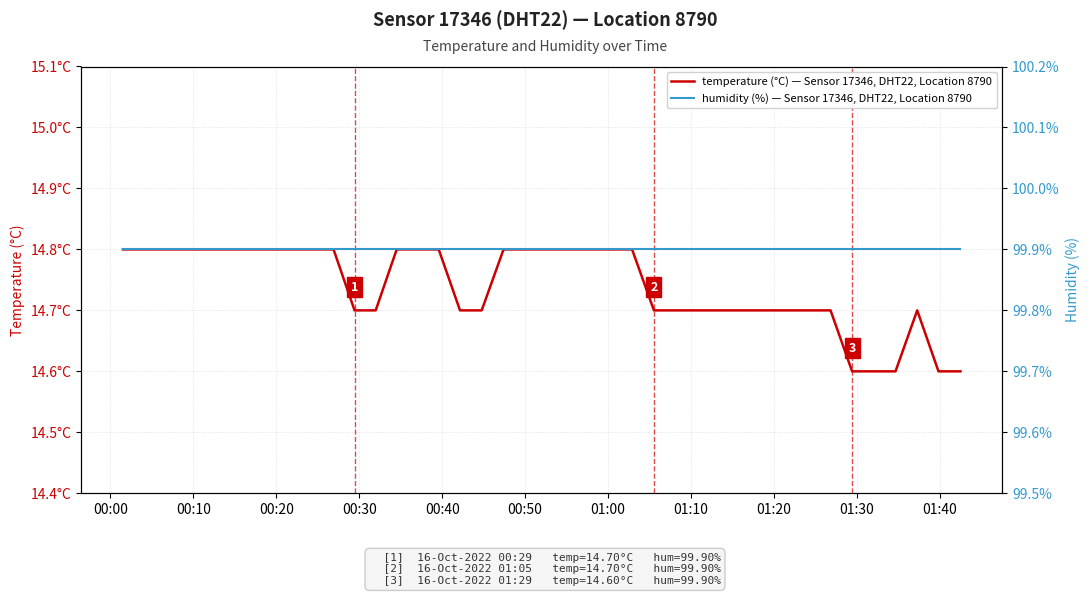

True or false: humidity (%) — Sensor 17346, DHT22, Location 8790 and temperature (°C) — Sensor 17346, DHT22, Location 8790 intersect in this chart.

False